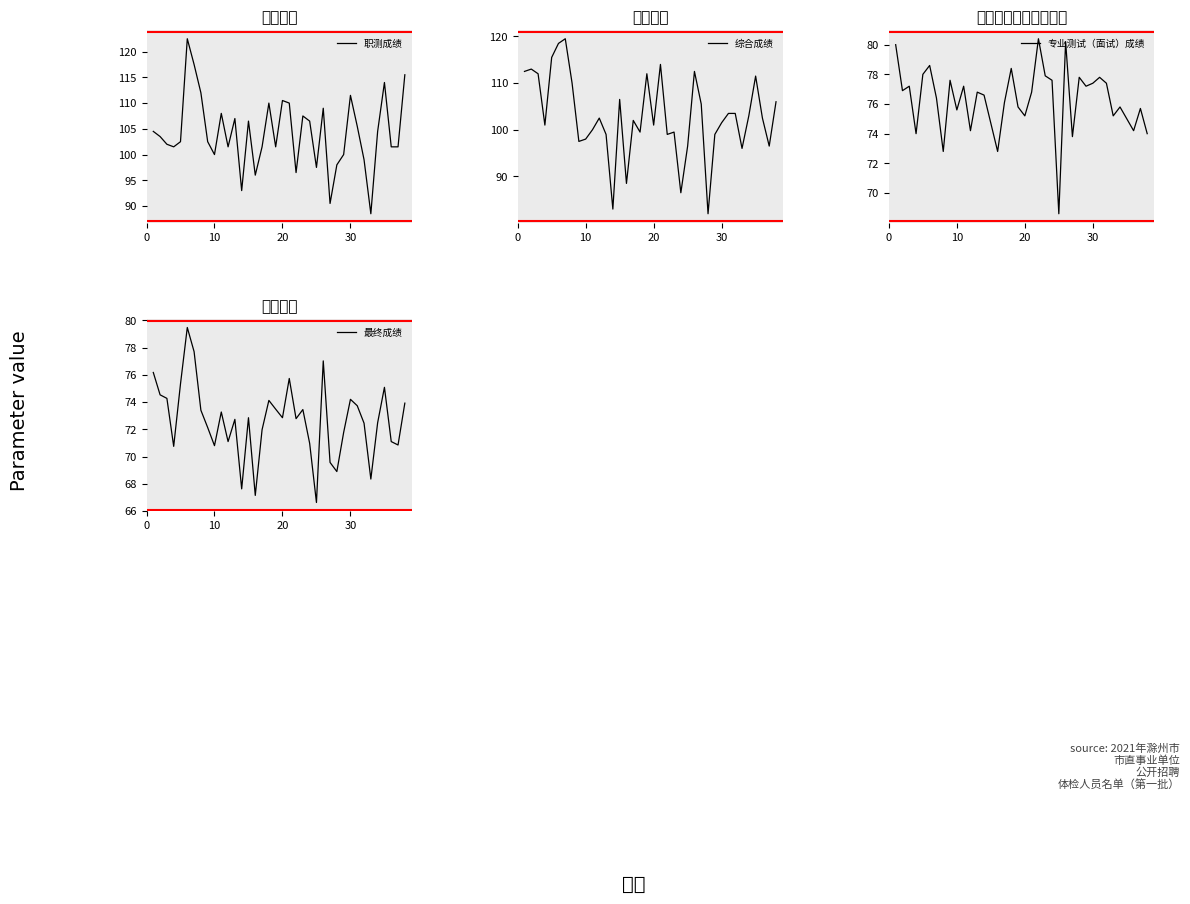

What is the minimum value for 职测成绩?

88.5